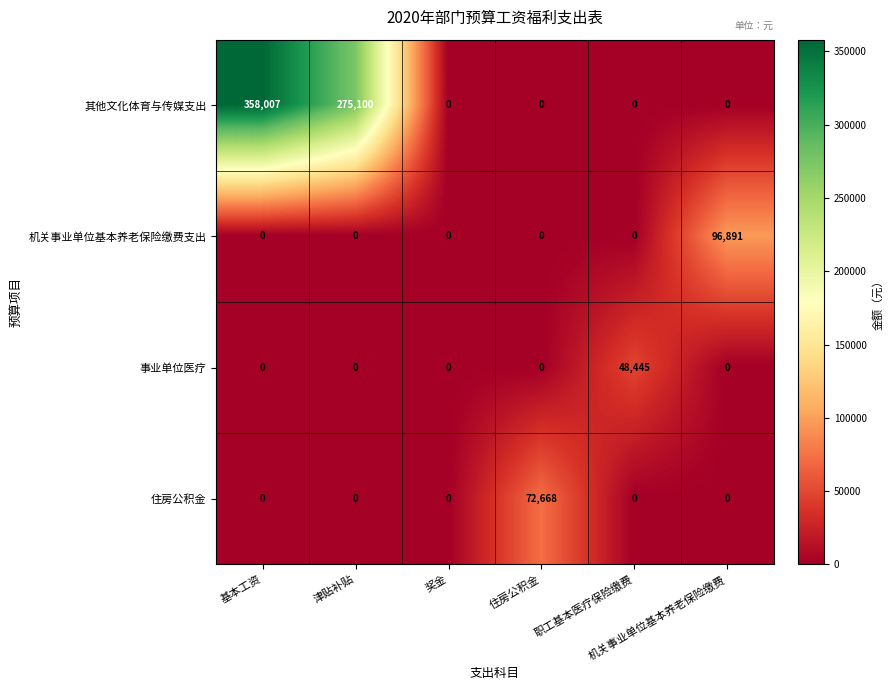

Which label corresponds to the largest value in the chart?

基本工资